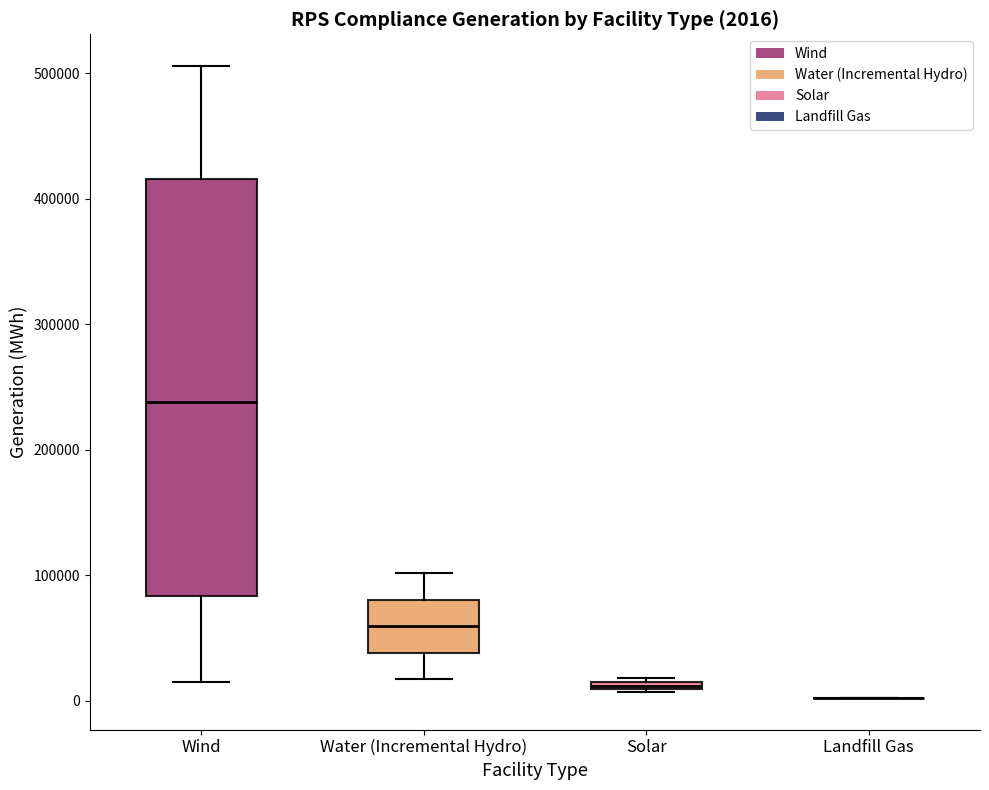

Comparing the boxes themselves (not the whiskers), which one is the tallest?

Wind